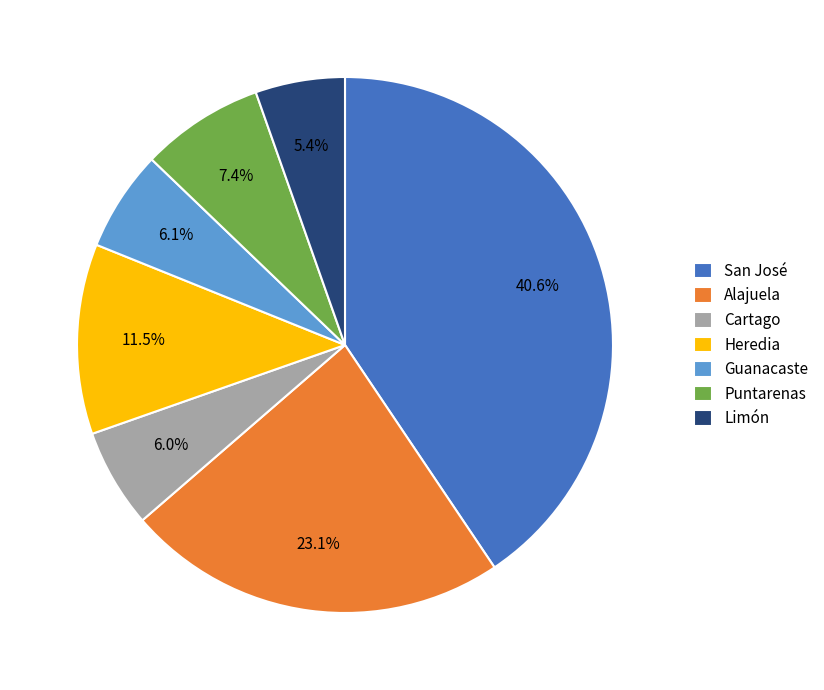

Does any single category account for the majority?

No